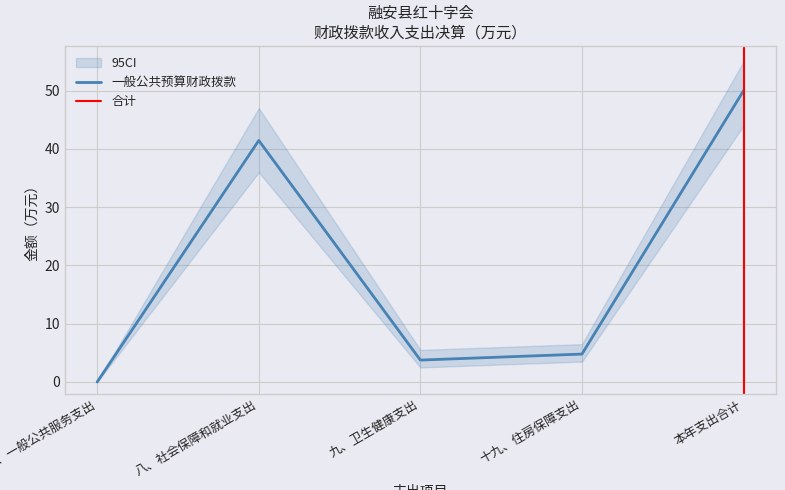

What position from the right is 八、社会保障和就业支出?

4